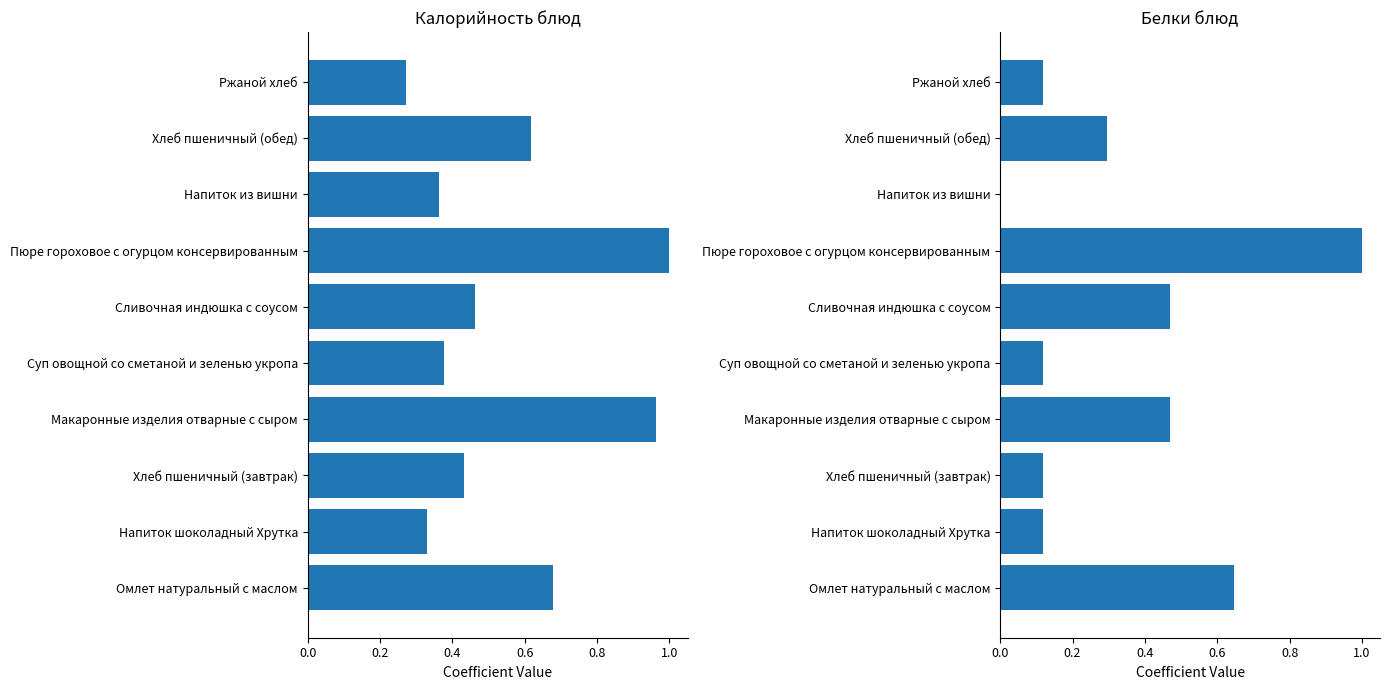

How many bars are there in each group?

2